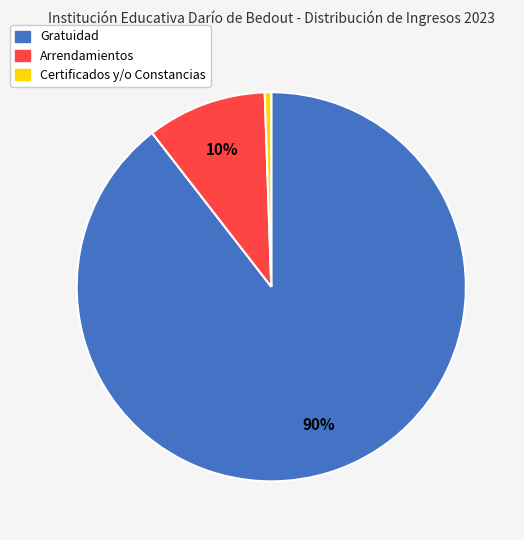

To the nearest percent, what is the average slice percentage?

33%